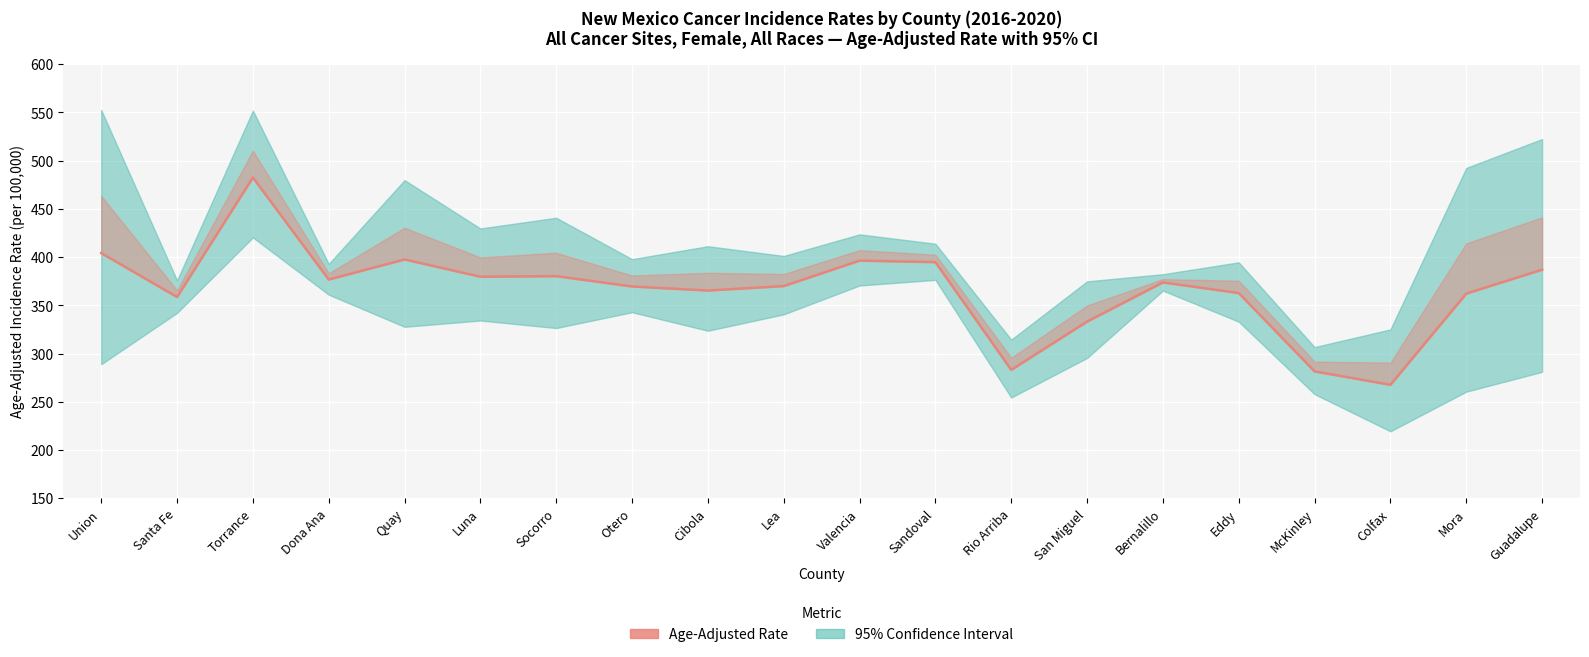

What is the difference between the second highest and second lowest values?

122.6